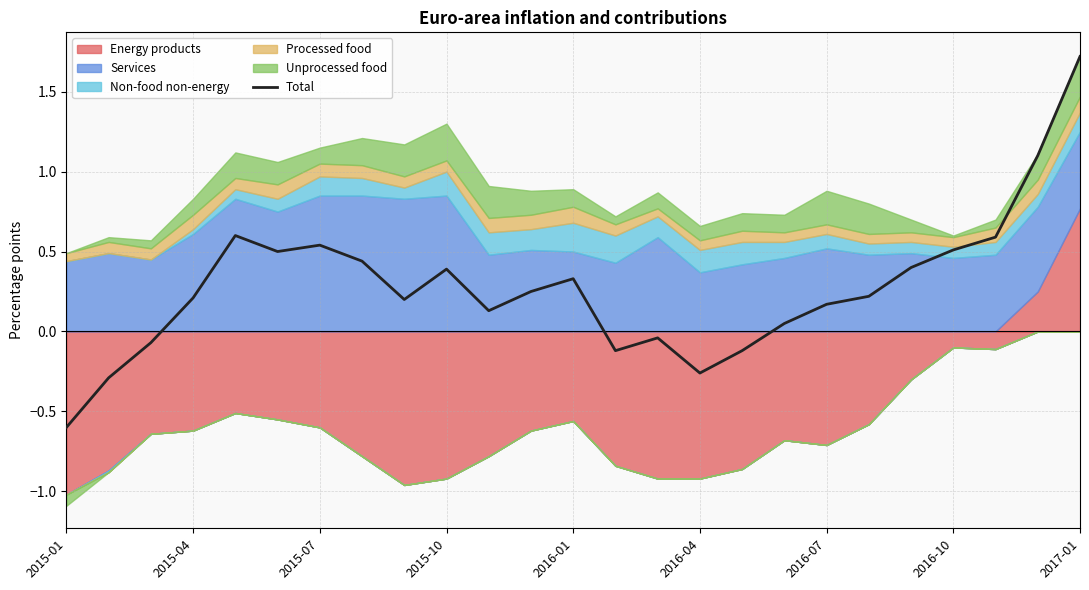

What position from the right is 19?

6